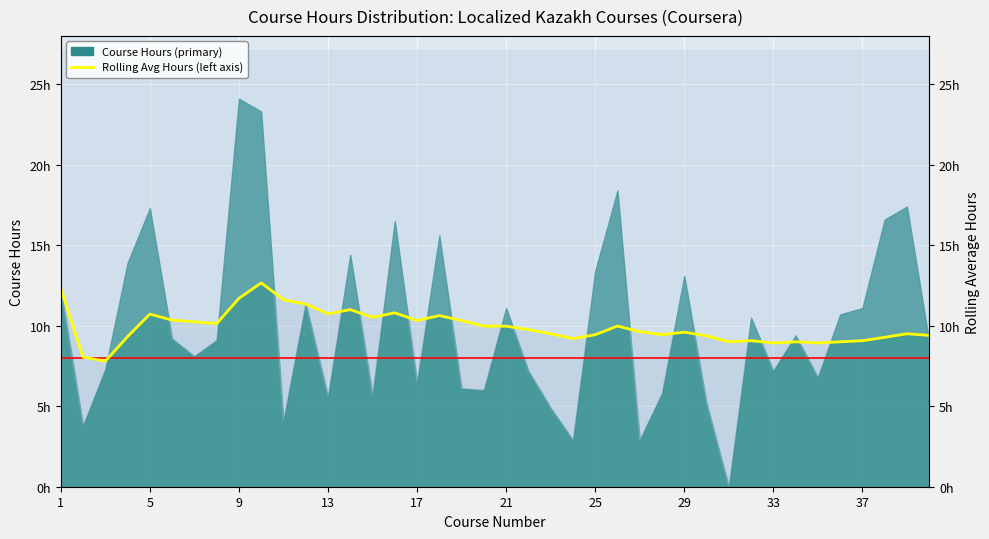

Which has a higher value, 24 or 29?

29